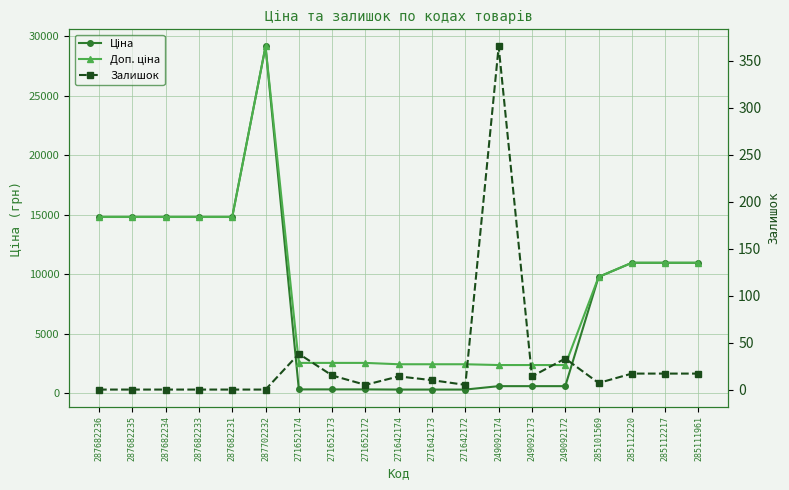

What is the label of the 10th point from the right?

271642174